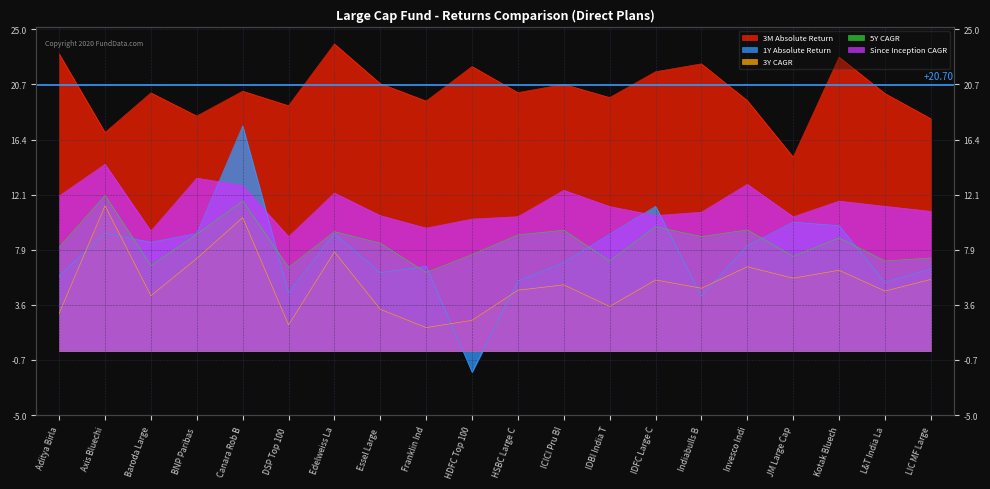

How many data points in 3Y CAGR are less than 5?

10